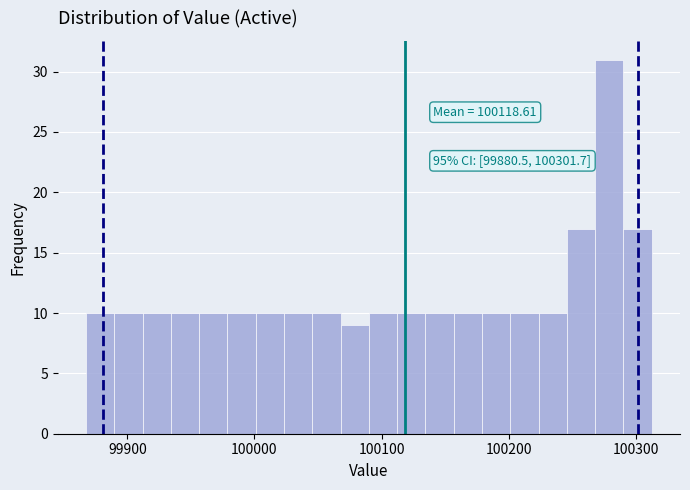

Around what value on the x-axis is the tallest bar? Give the approximate position of its centre, as read against the axis.

100280